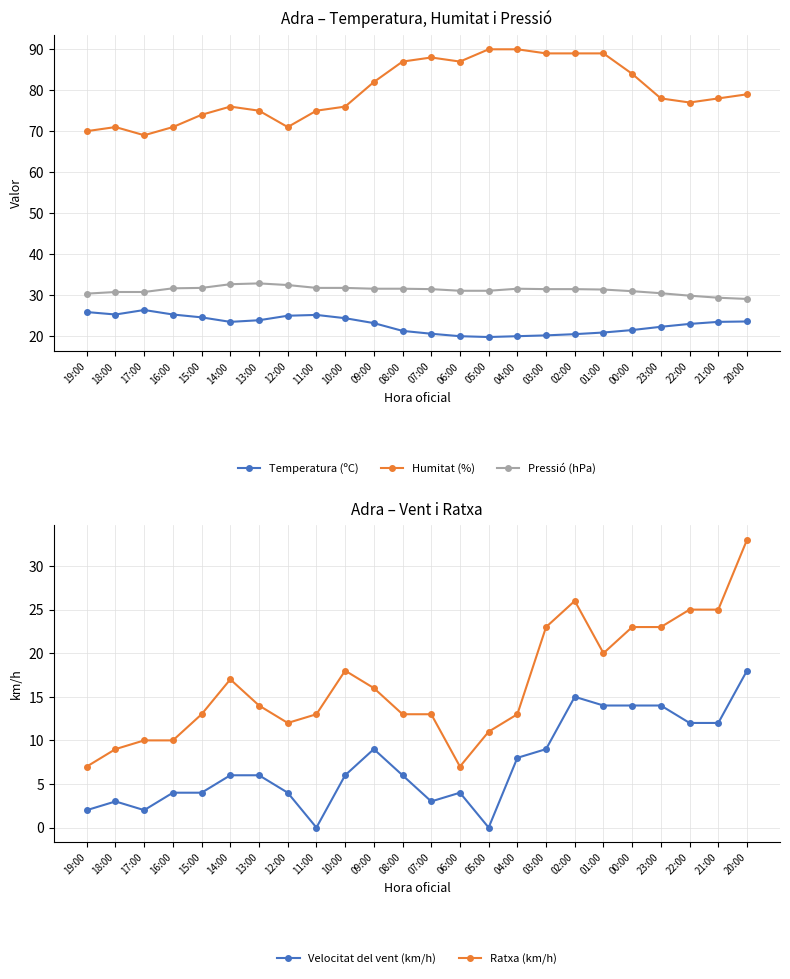

What is the average value of the Humitat (%) series?

79.8